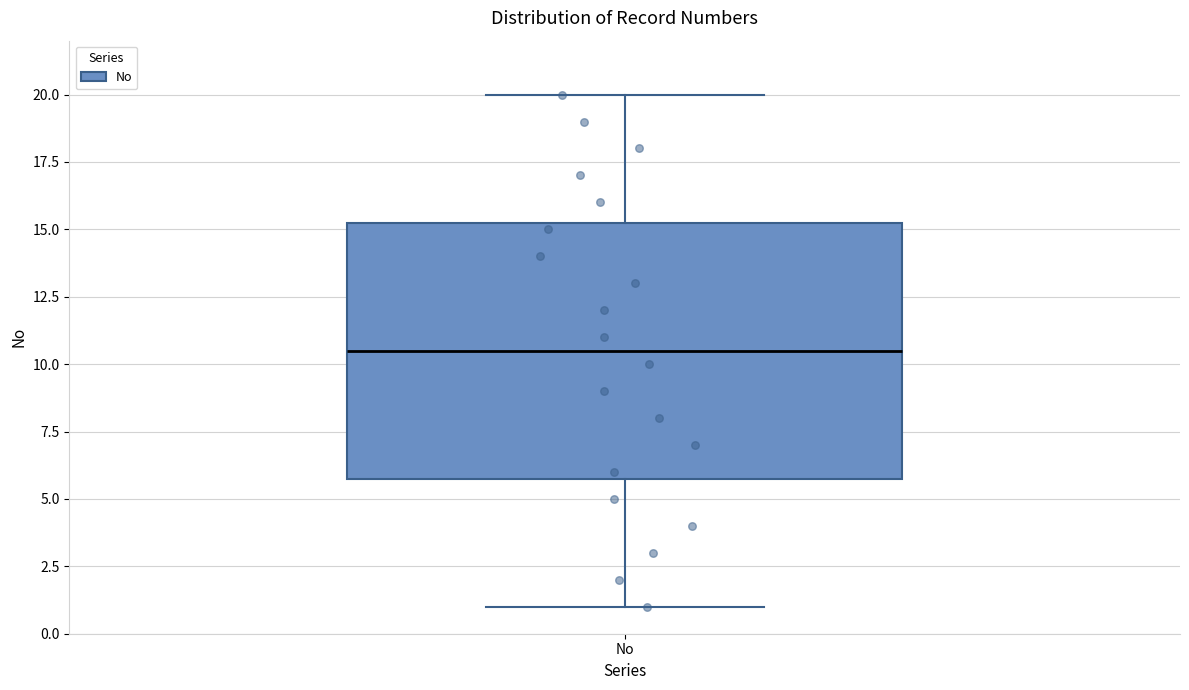

Where is the lower edge of the box for No on the y-axis? The values are not printed on the chart, so give them approximately, as read against the axis.

6.0